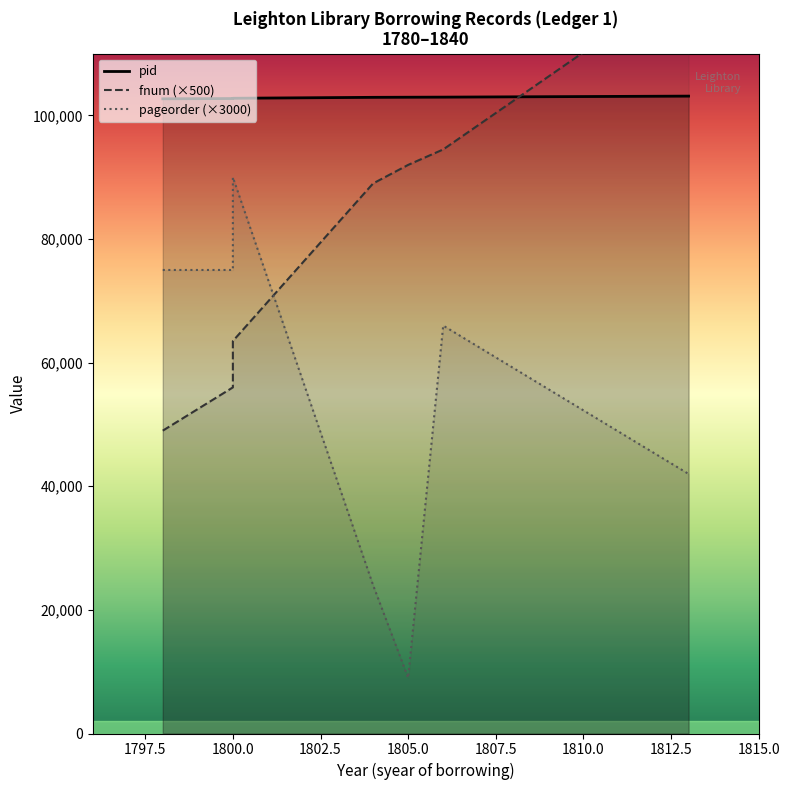

Which series has the largest range (max minus min)?

pageorder